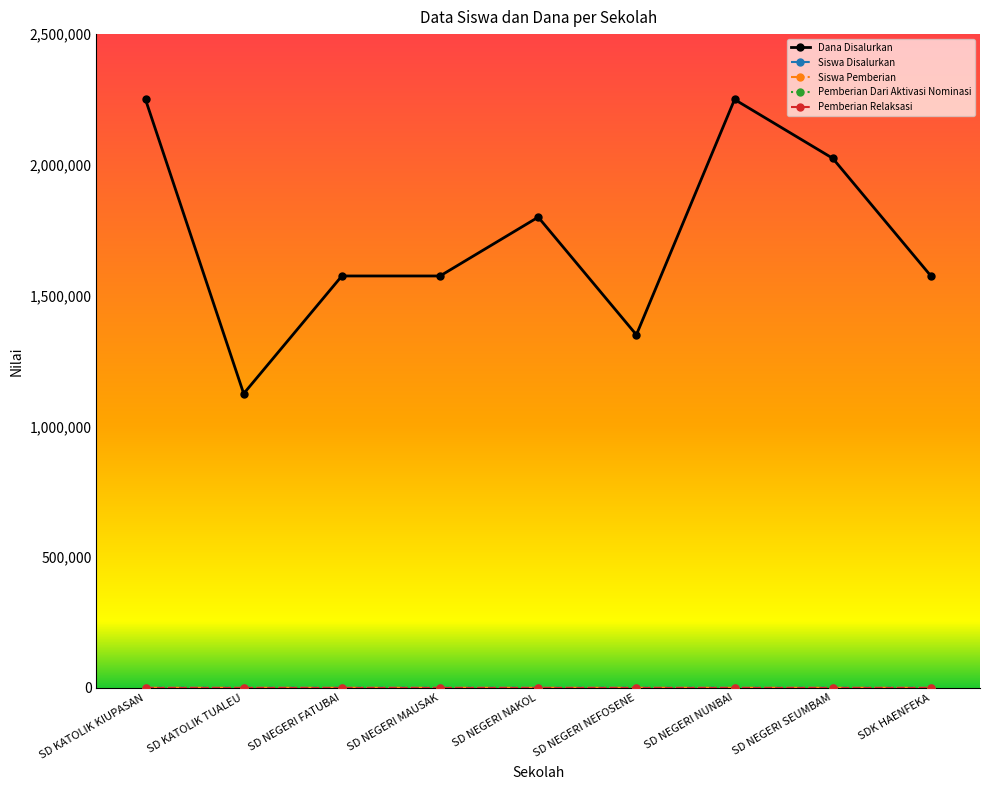

Does the chart have visible grid lines?

No